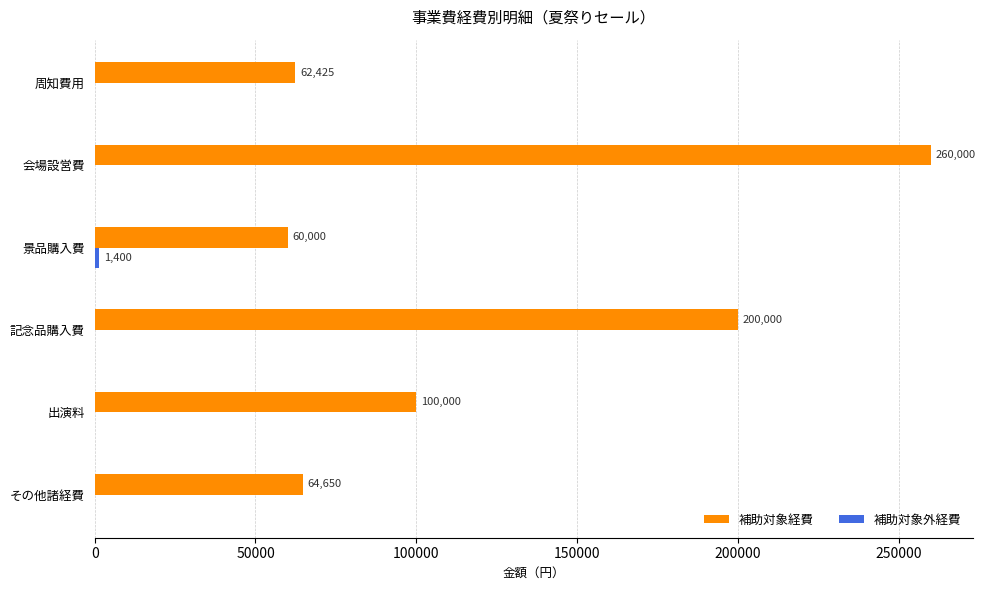

At which category is the sum across all series the highest?

会場設営費